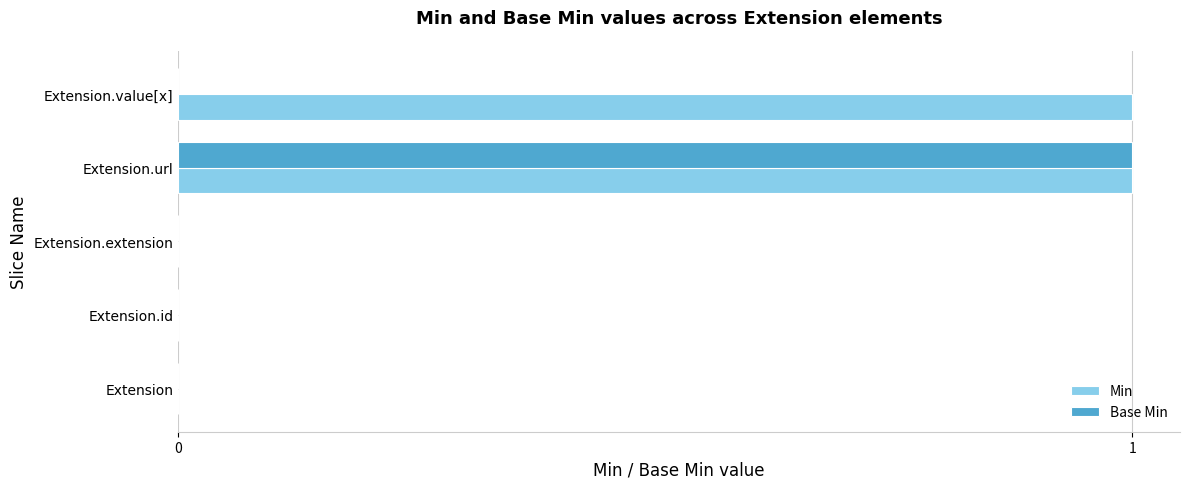

At which category is the sum across all series the highest?

Extension.url